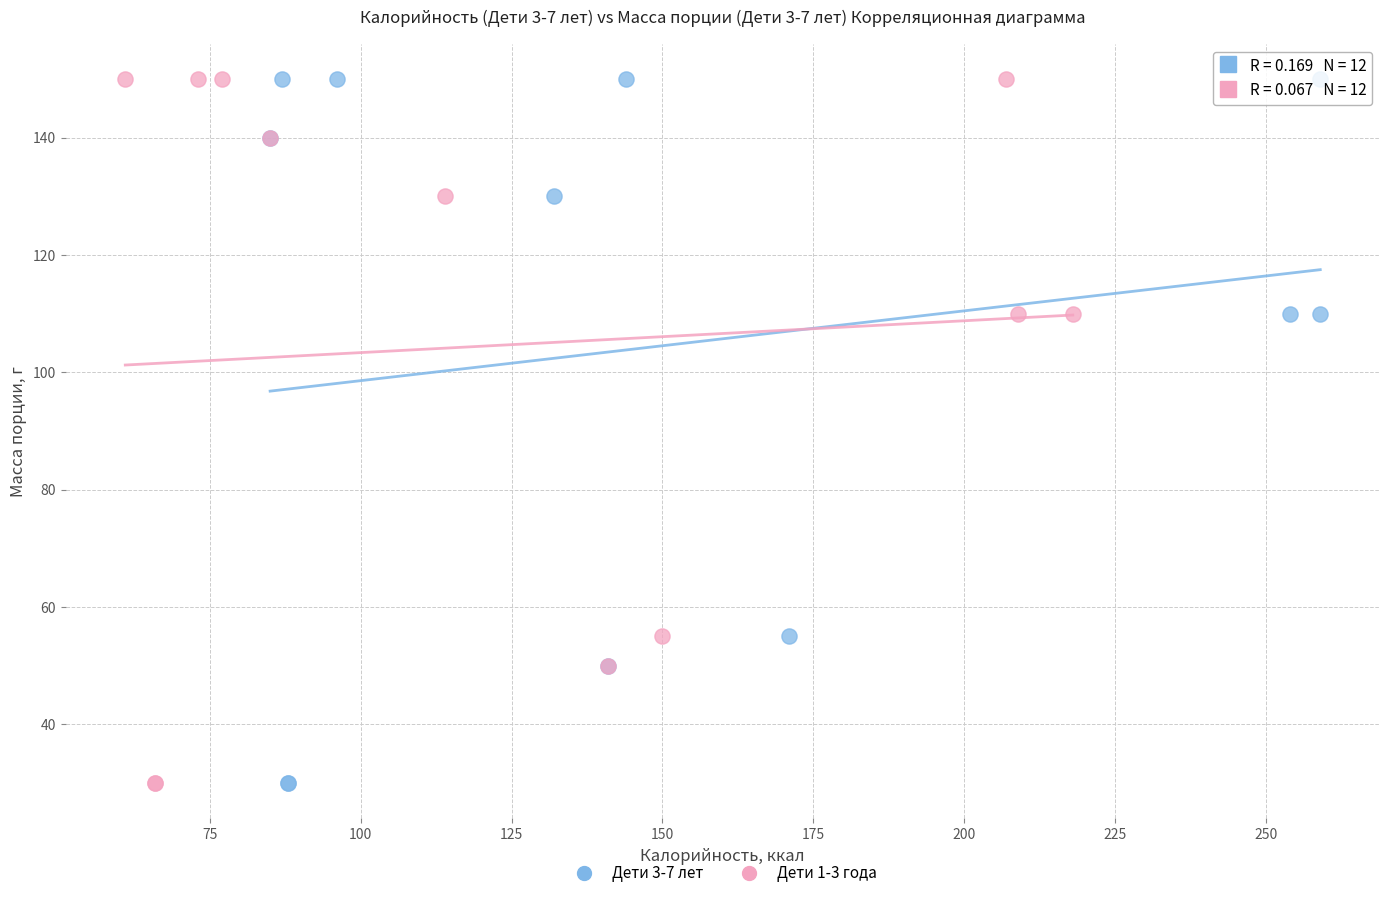

What are all the series names shown in the legend?

Дети 3-7 лет, Дети 1-3 года